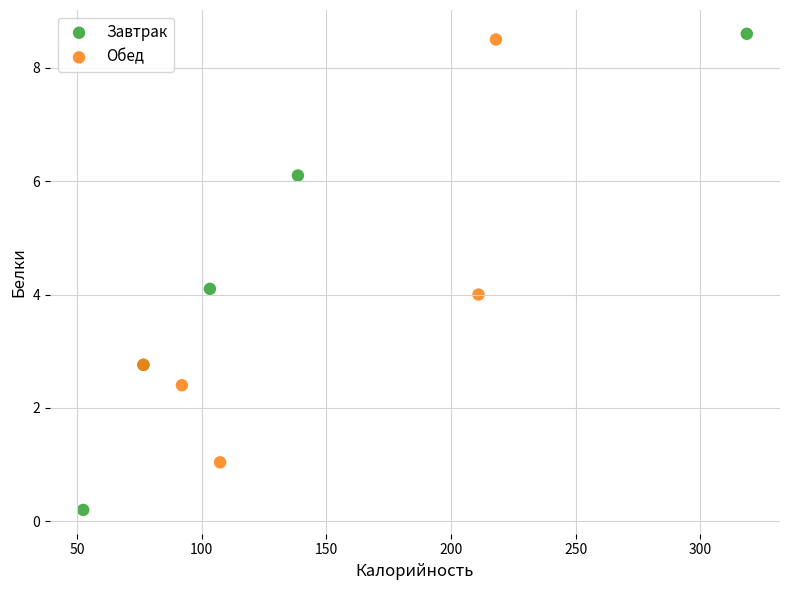

Which series contains the lowest Y value?

Завтрак